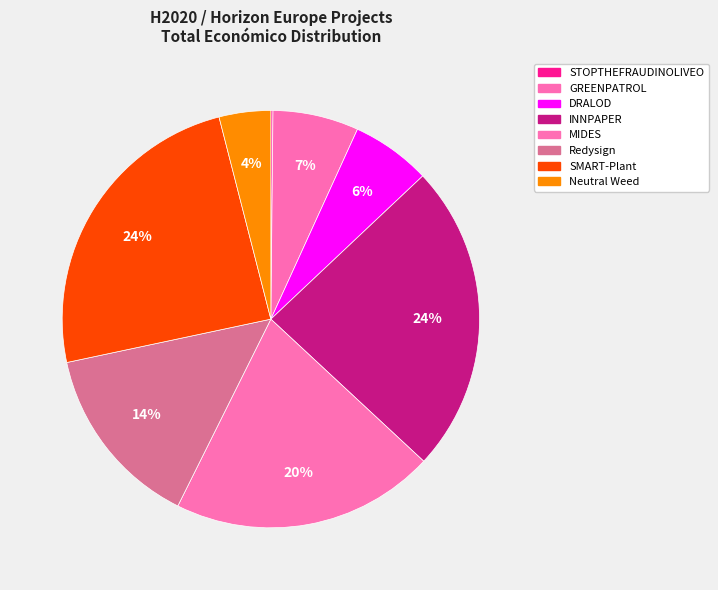

What is the change in value from STOPTHEFRAUDINOLIVEO to Redysign?

+4381810